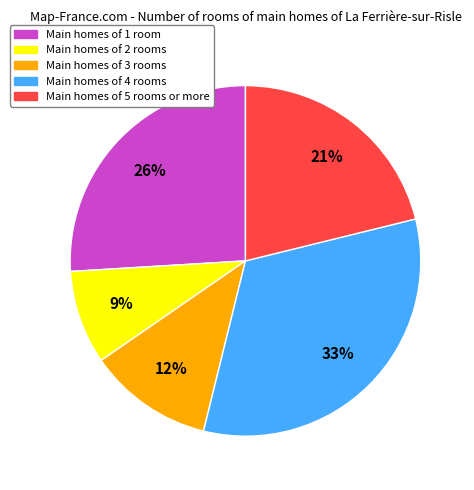

To the nearest percent, what is the difference between the largest and smallest slice percentages?

24%